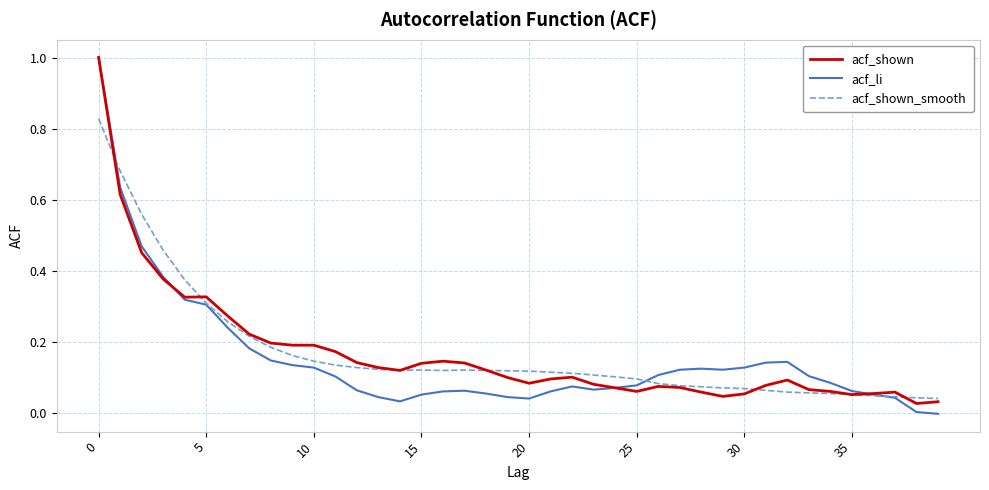

What is the greatest value displayed?

1.0